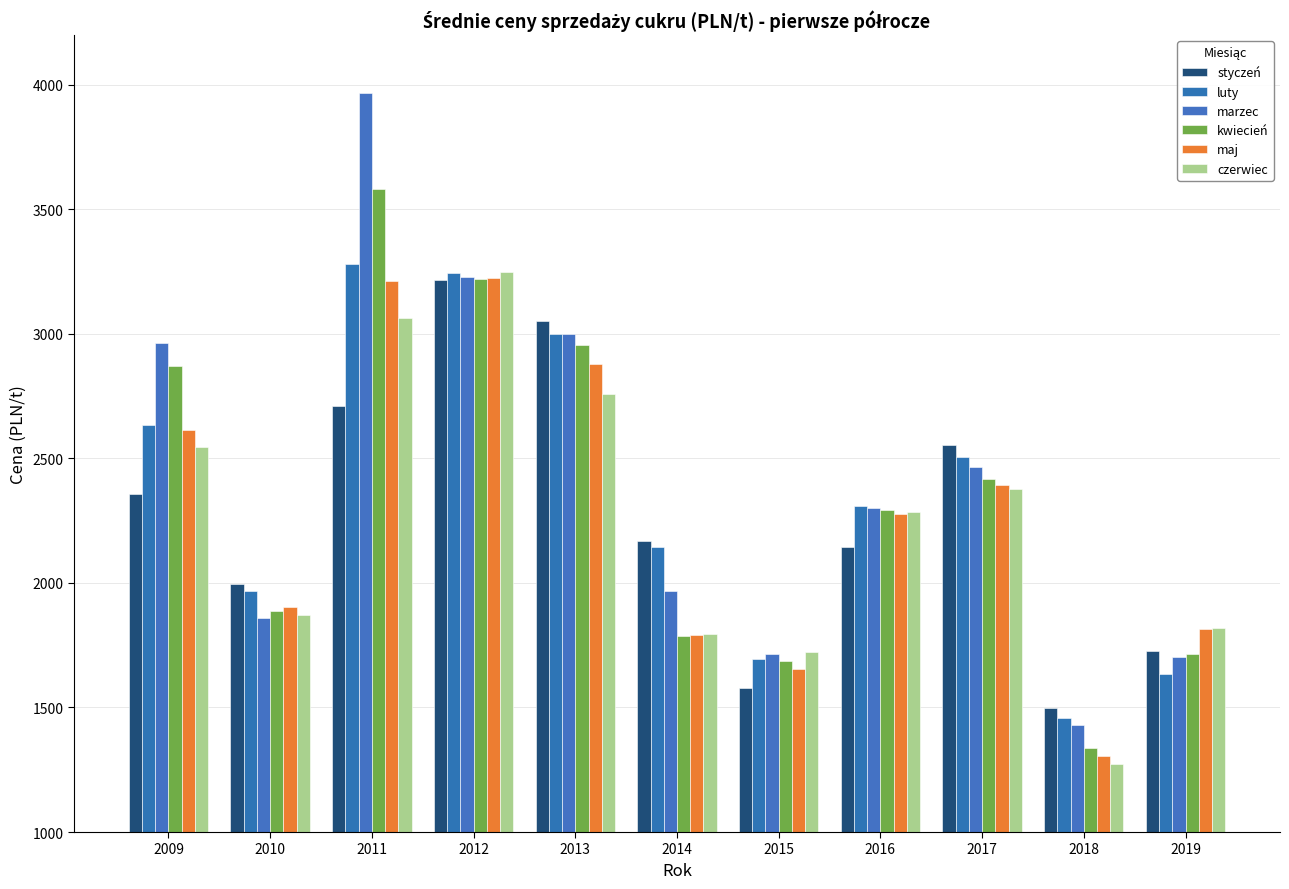

Reading left to right, list all the values displayed in this chart.

styczeń: 2358.4	1995.0	2712.0	3215.0	3050.0	2167.0	1579.0	2143.0	2554.3	1498.9	1728.0
luty: 2635.3	1968.0	3280.0	3244.0	3001.0	2142.7	1694.0	2309.1	2506.7	1456.1	1634.4
marzec: 2965.4	1857.5	3965.7	3229.0	3001.0	1965.8	1713.4	2300.0	2465.7	1428.0	1702.1
kwiecień: 2870.7	1886.0	3583.7	3221.0	2955.0	1786.7	1686.0	2293.0	2417.1	1337.2	1715.7
maj: 2615.1	1902.0	3212.0	3224.0	2878.8	1791.8	1653.0	2277.0	2391.6	1306.2	1817.0
czerwiec: 2547.4	1873.0	3065.8	3250.0	2758.0	1796.7	1723.4	2285.0	2379.2	1272.0	1818.1